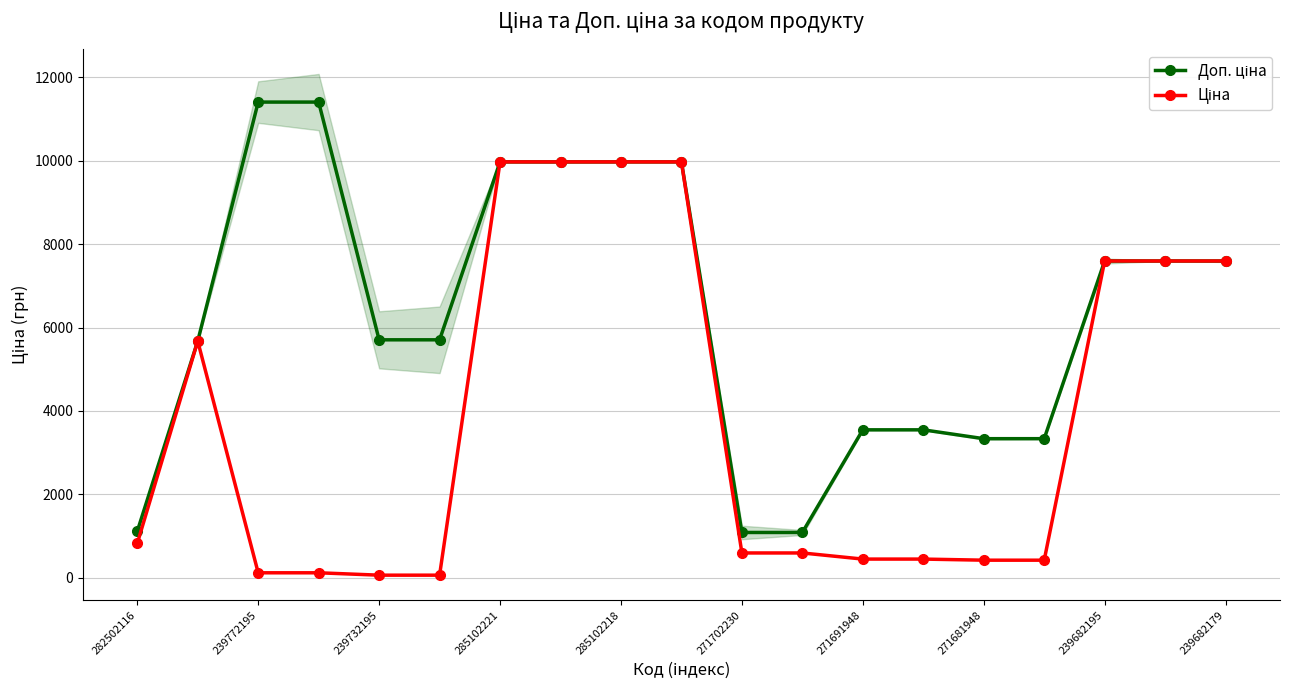

True or false: Ціна has more than 1 interior local peaks.

False